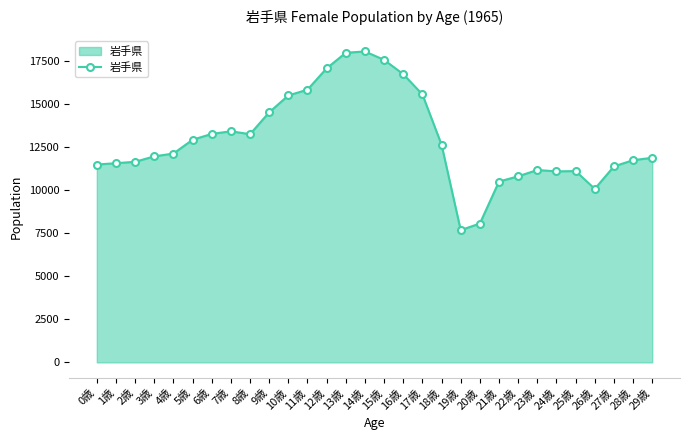

What position from the right is 22歳?

8